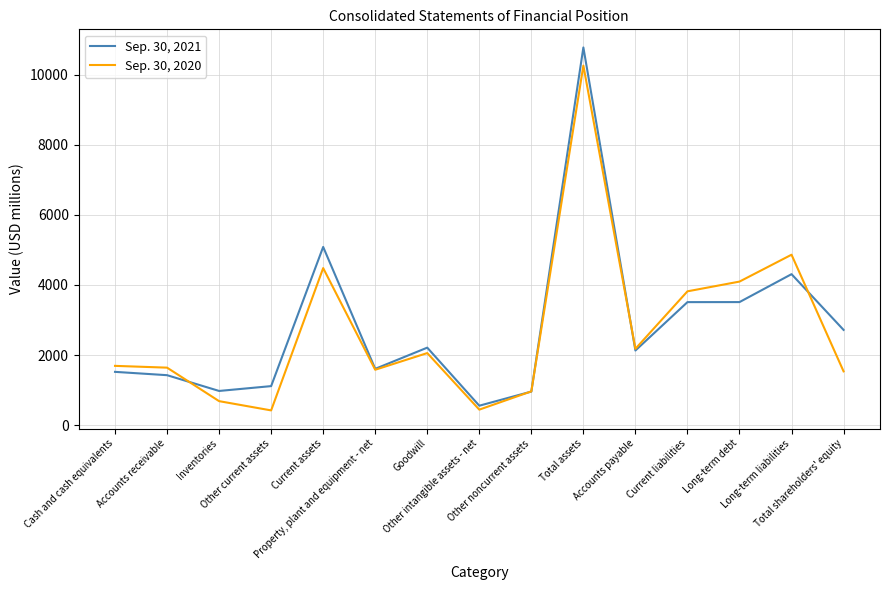

What is the smallest value displayed?

421